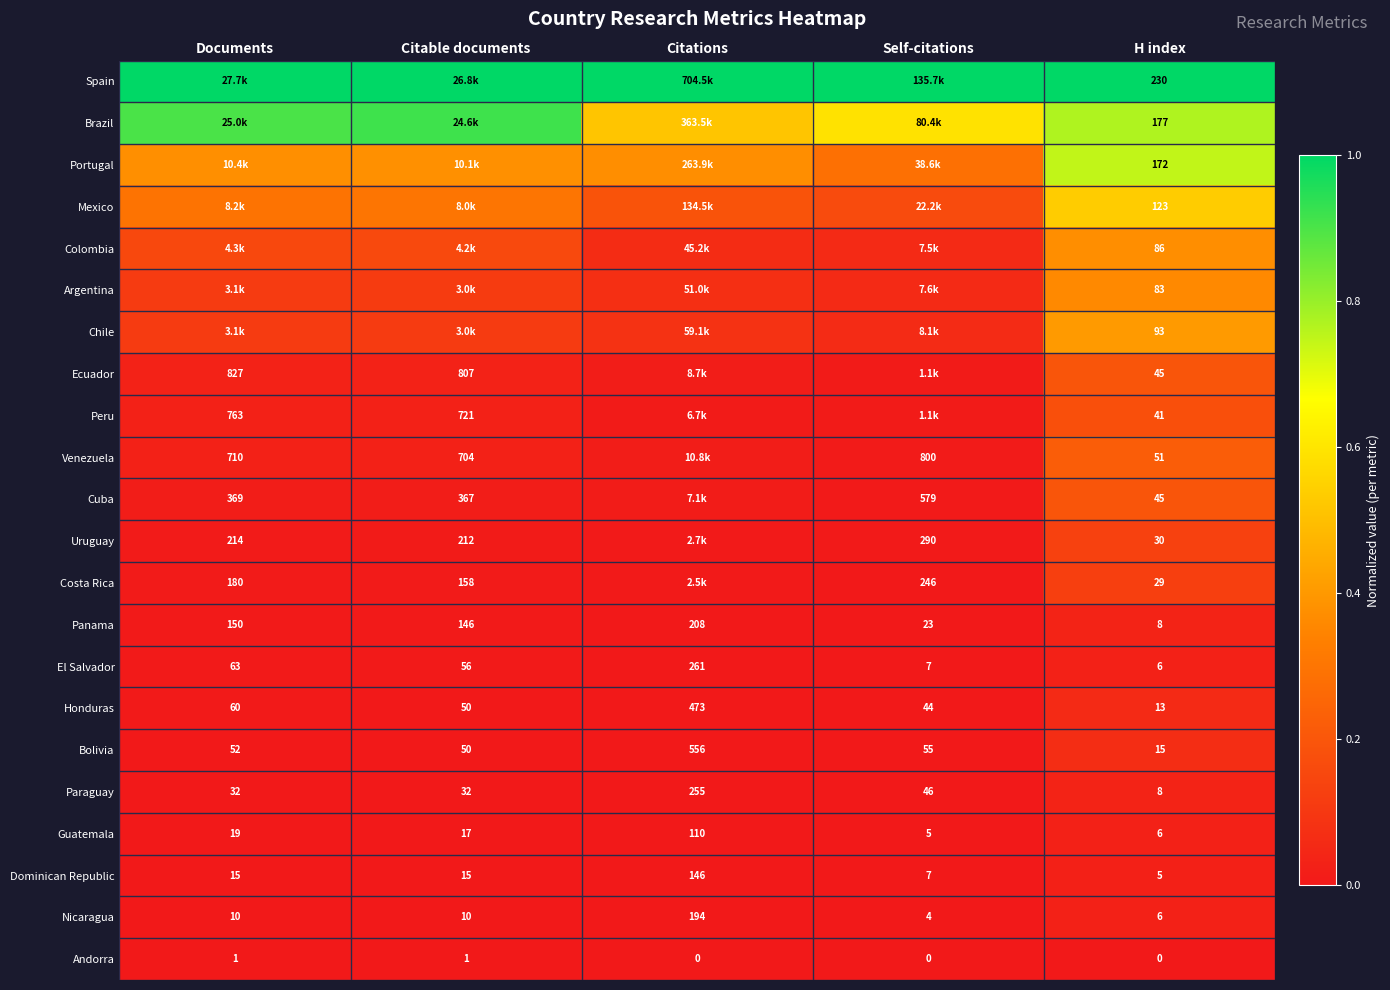

At how many categories does at least one series exceed 0?

5